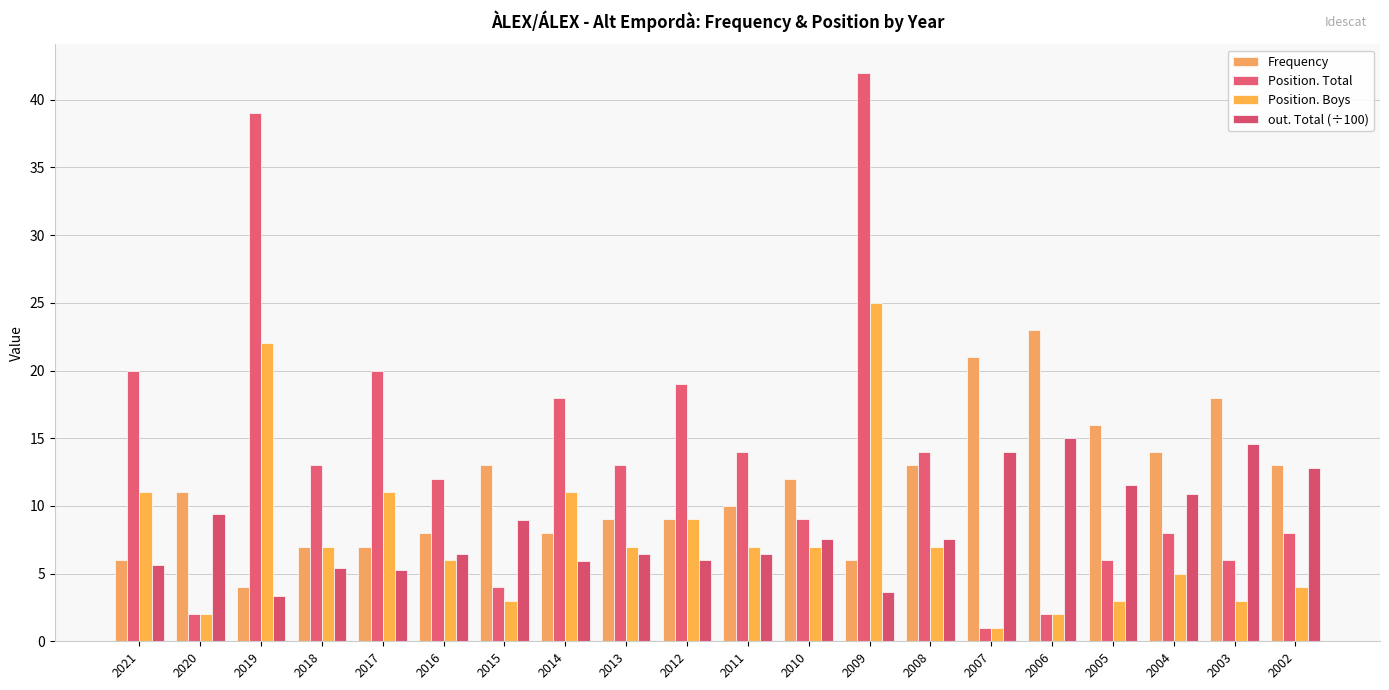

What is the approximate value of Position. Total at 2021?

20.0